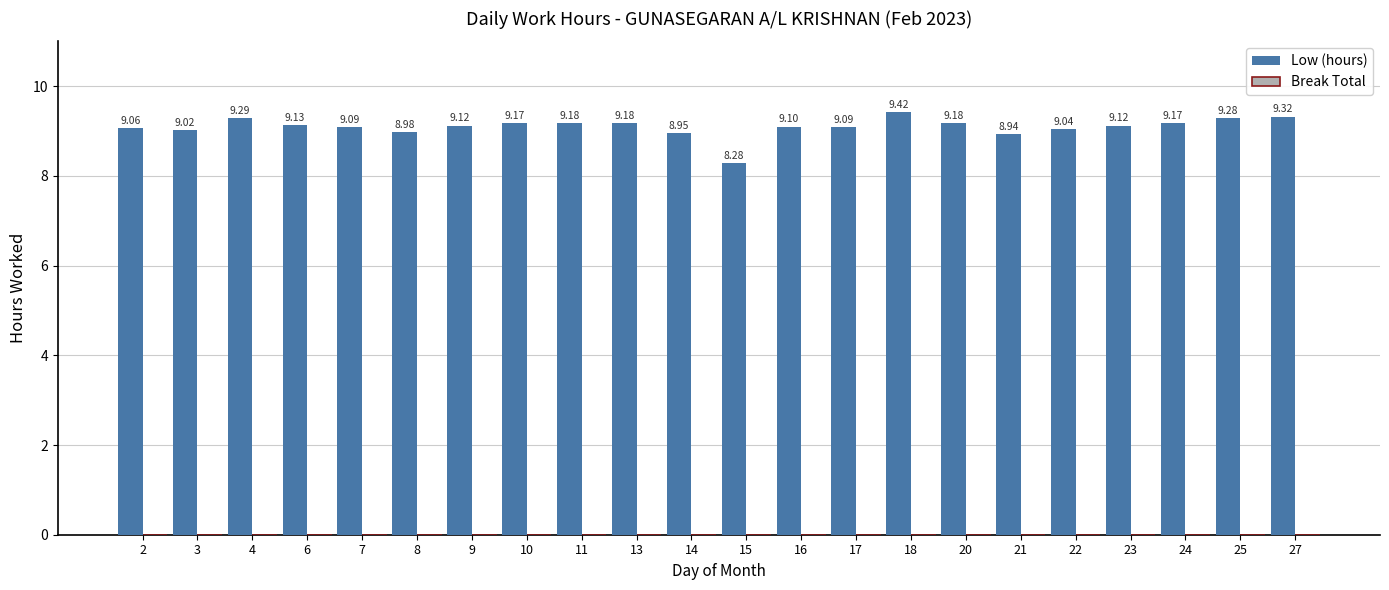

Between 7 and 15, which is larger?

7